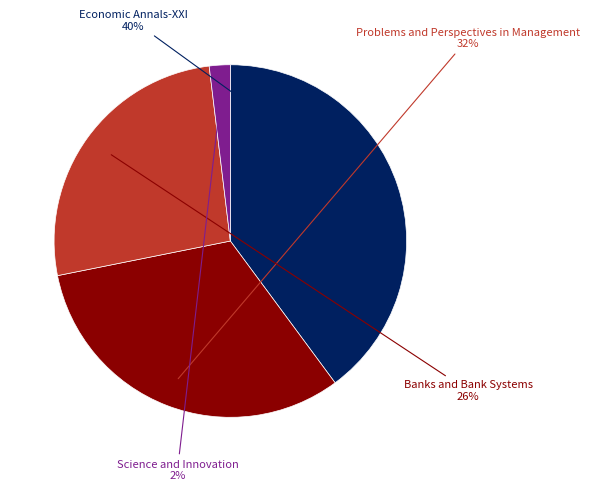

To the nearest percent, what is the difference between the largest and smallest slice percentages?

38%